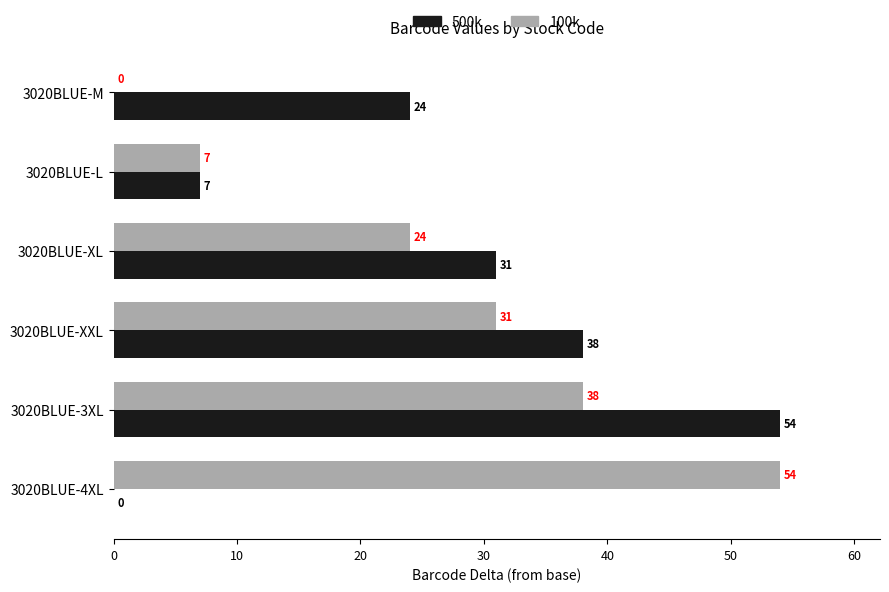

Is it true that 100k equals 31 at 3020BLUE-XXL?

True